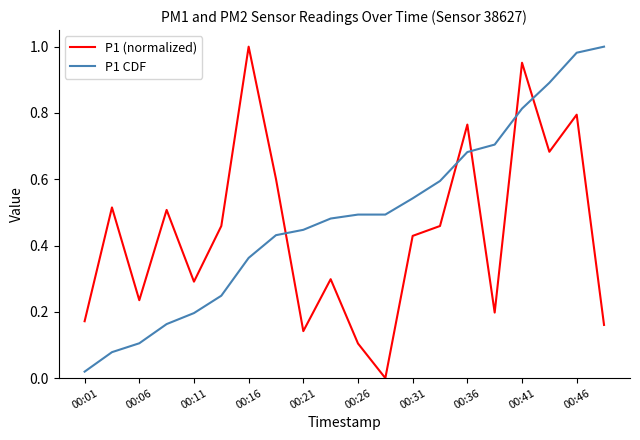

Which series has the largest total across all categories?

P1 CDF